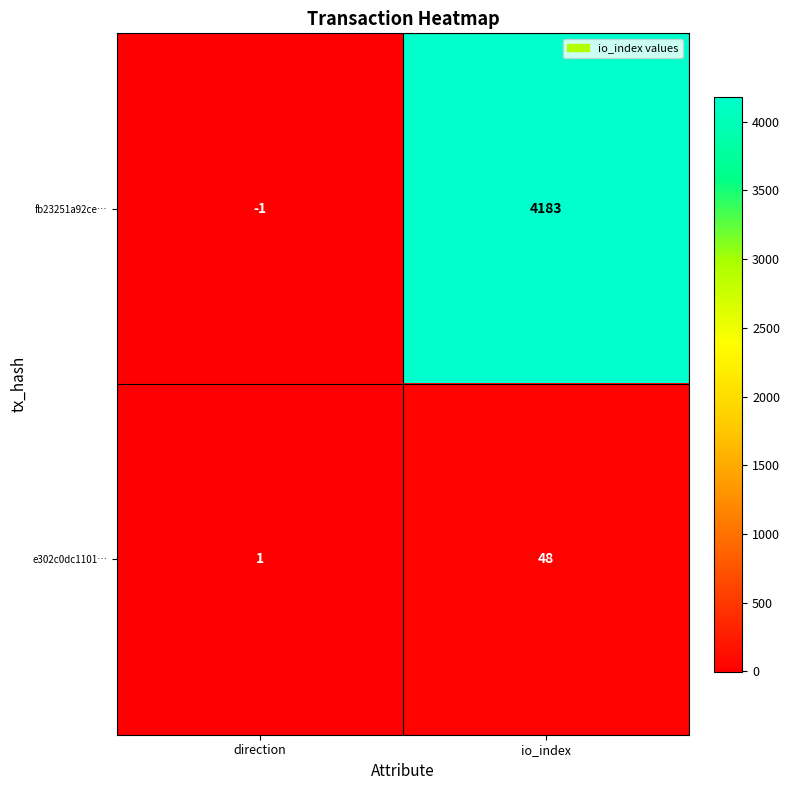

What is the total value across all series at io_index?

4231